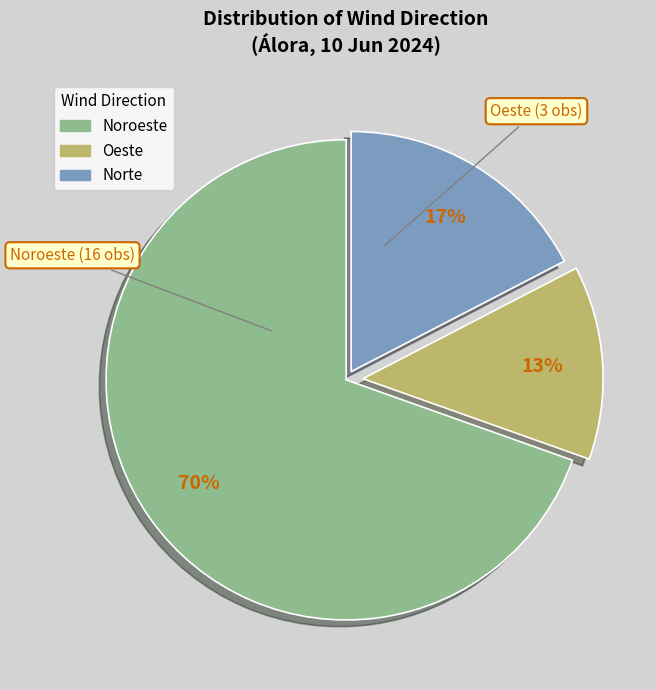

What is the ratio of the value at Oeste to the value at Norte?

0.8